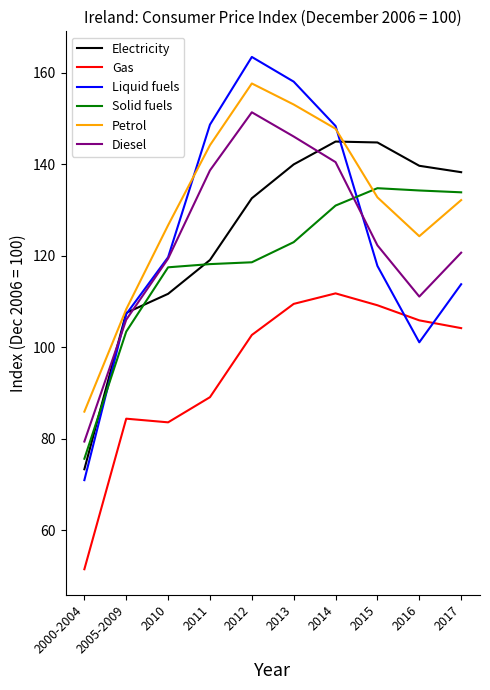

What position from the left is 2010?

3